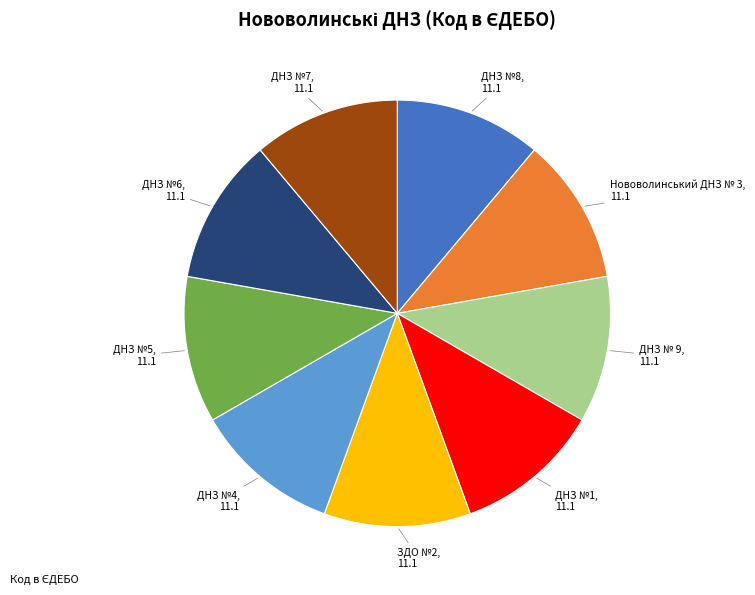

How many slices are in this pie chart?

9